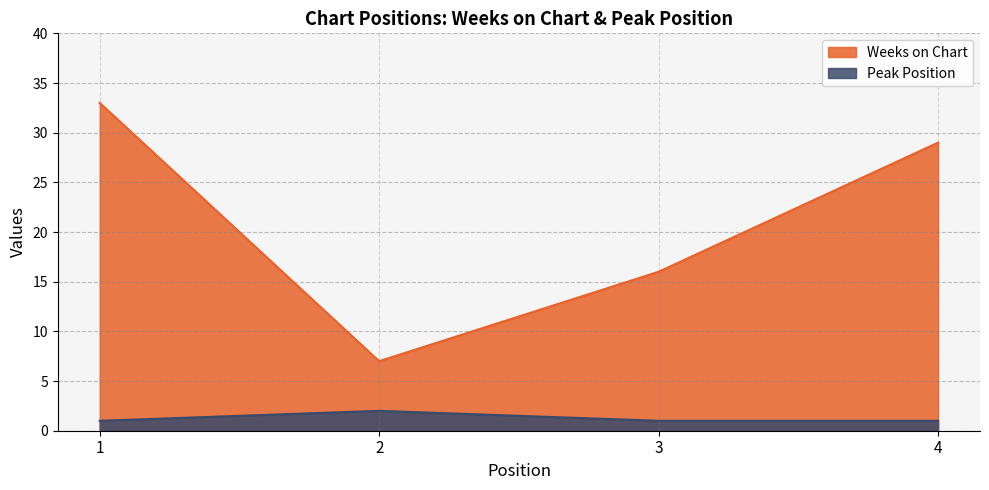

True or false: Peak Position has more than 1 points higher than both neighbors.

False